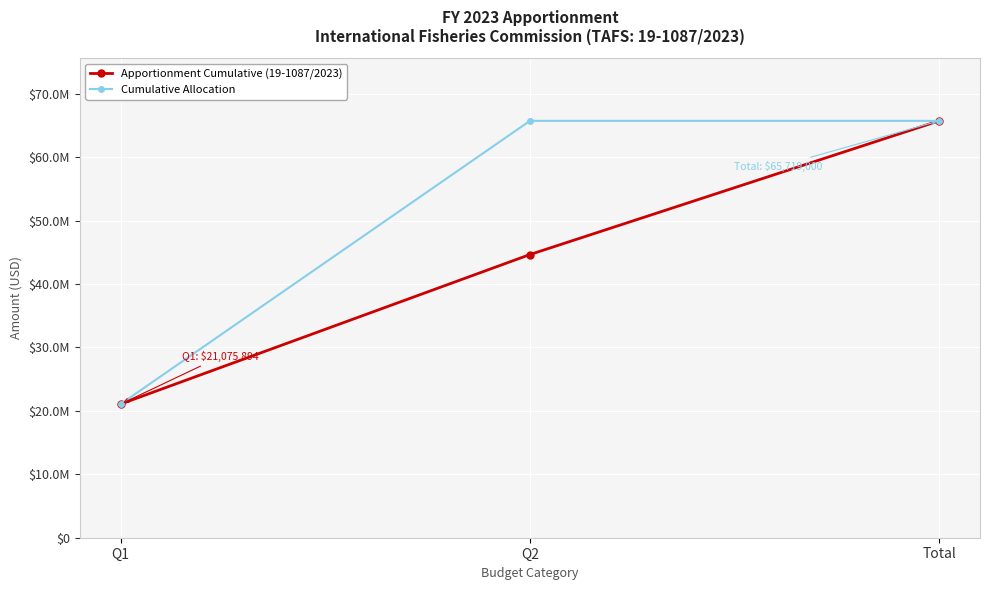

Is it true that Apportionment Cumulative (19-1087/2023) equals 44643106 at Q2?

True